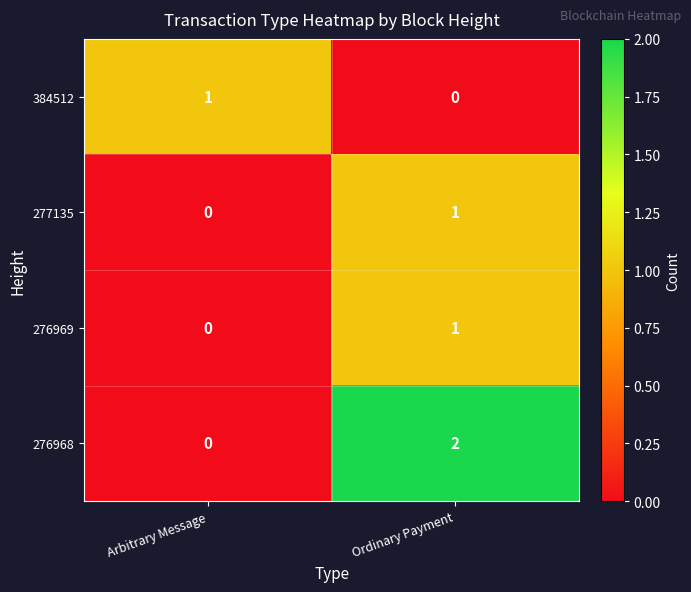

What is the total value across all series at Ordinary Payment?

4